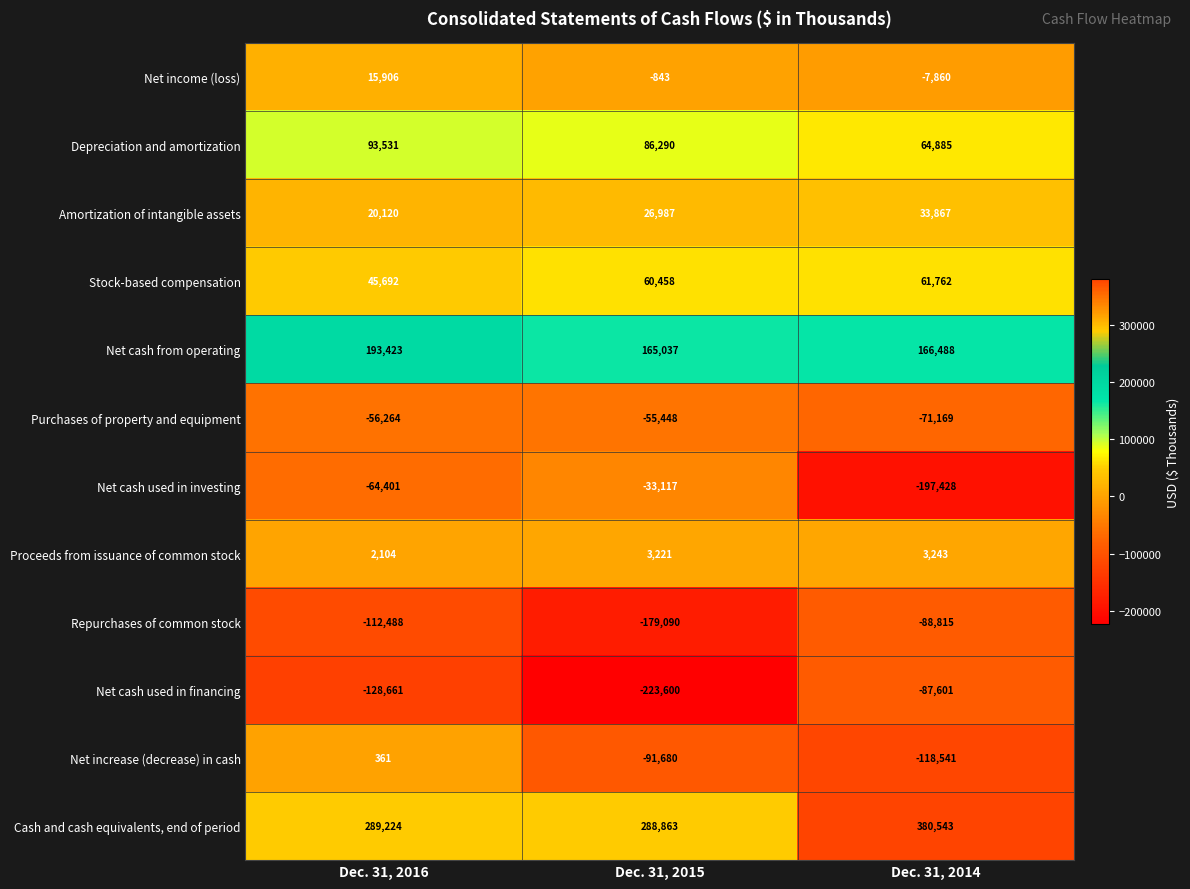

Which series has the largest range (max minus min)?

Net cash used in investing